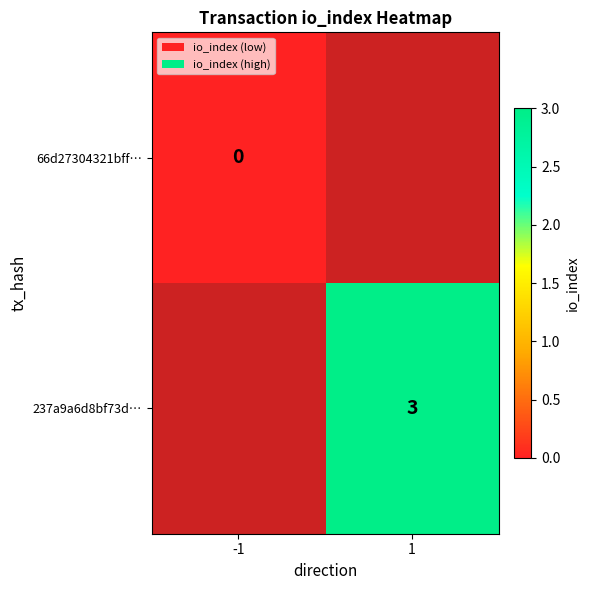

Is the value of 237a9a6d8bf73d… at 1 greater than the value of 66d27304321bff… at -1?

Yes